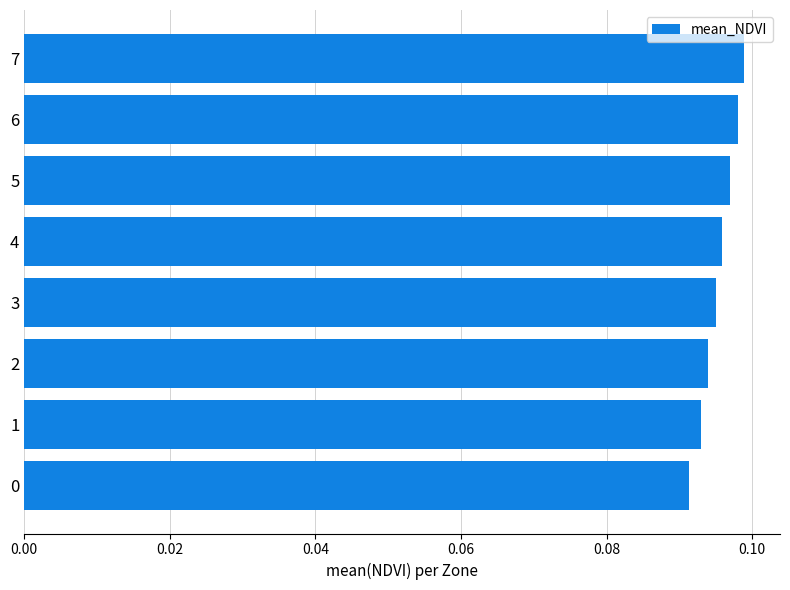

Rank the categories by value from highest to lowest.

7, 6, 5, 4, 3, 2, 1, 0